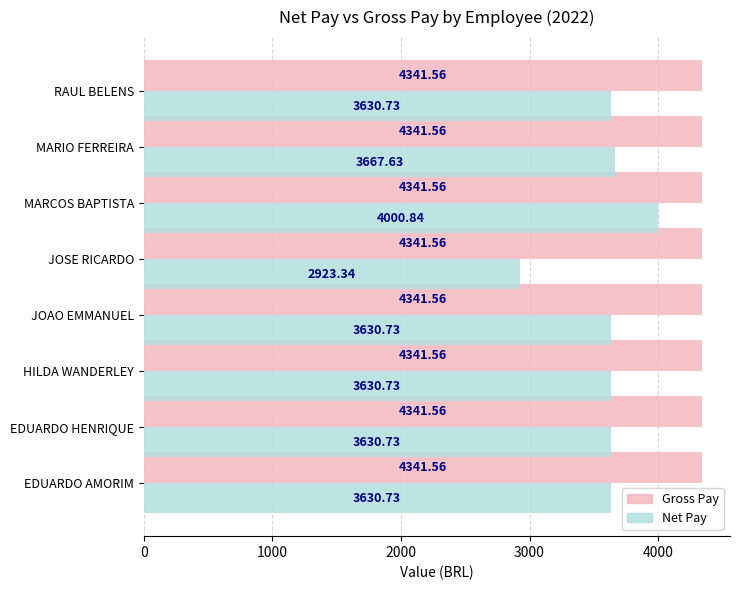

Which series has the largest range (max minus min)?

Net Pay